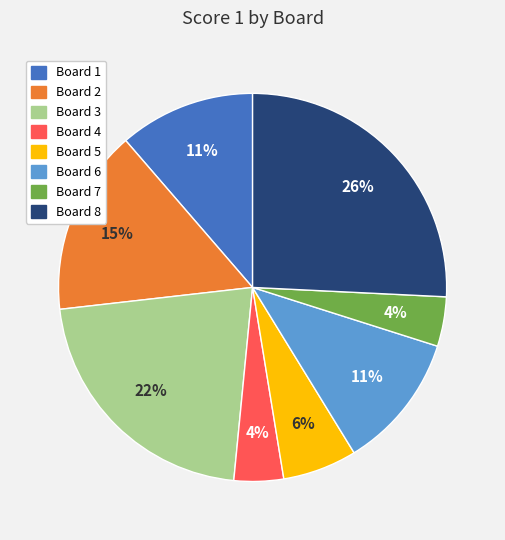

Between Board 5 and Board 6, which is larger?

Board 6